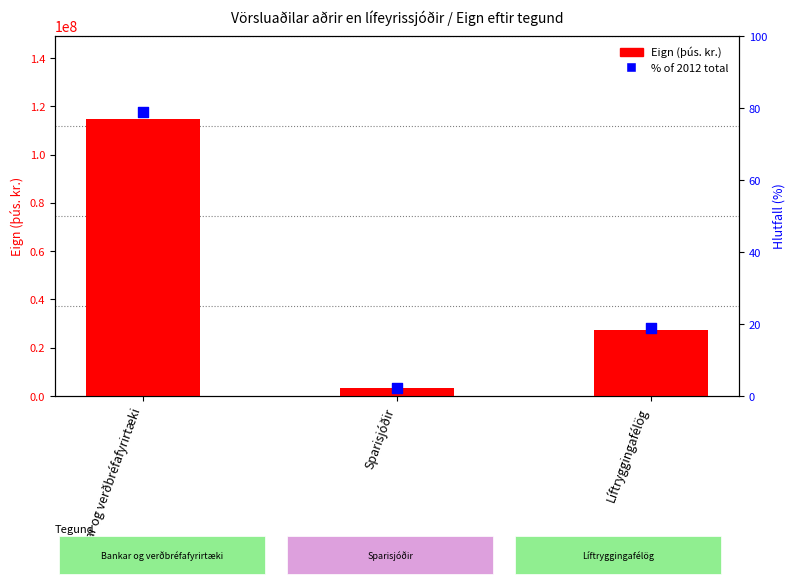

Which series has the largest Y range (max minus min)?

Eign (þús. kr.)